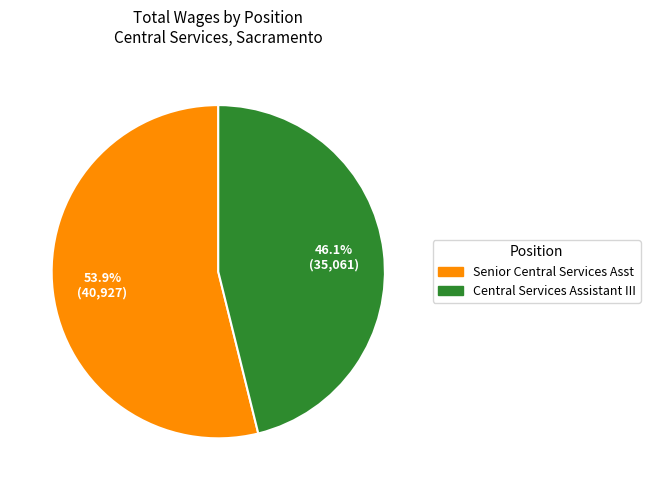

True or false: Central Services Assistant III accounts for 46% of the total.

True